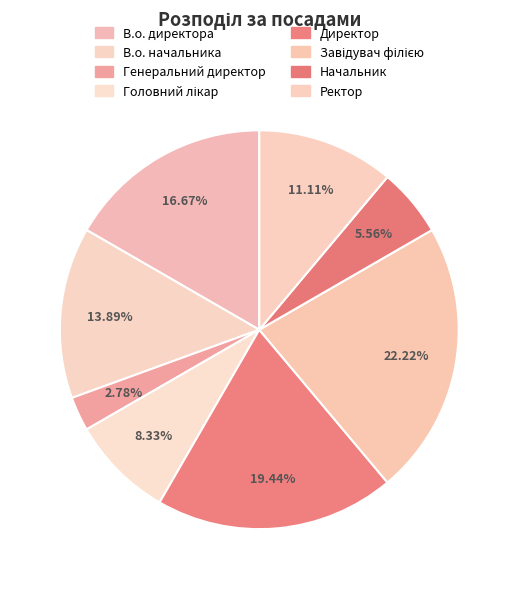

Count the number of slices in the pie.

8